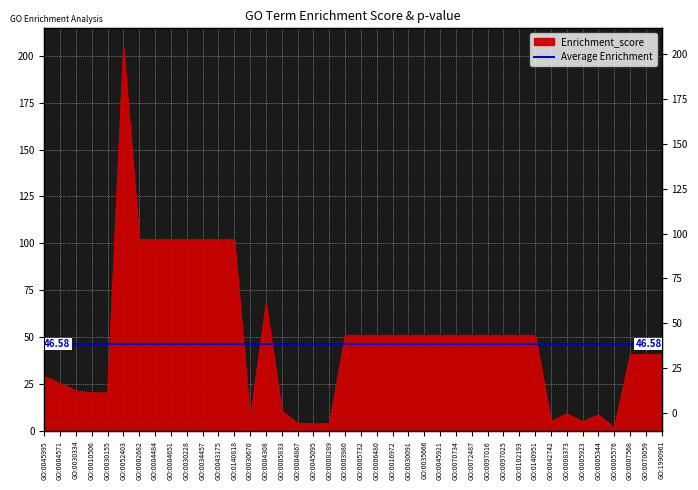

How many points are higher than both their immediate neighbors (excluding endpoints)?

4